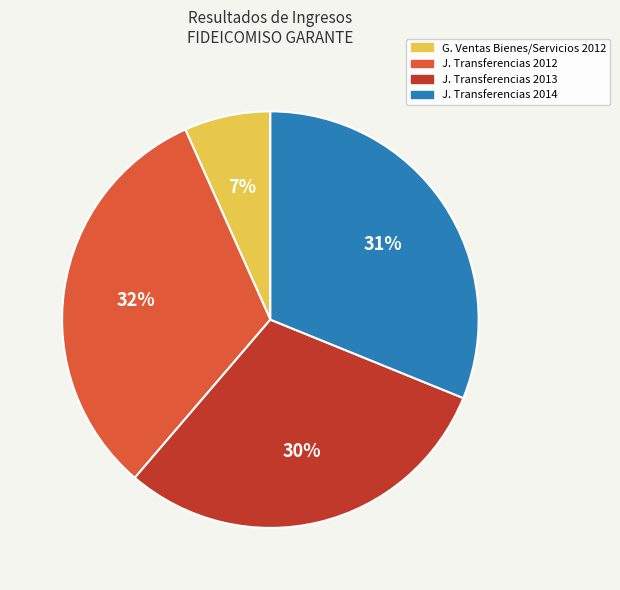

To the nearest percent, what is the average slice percentage?

25%